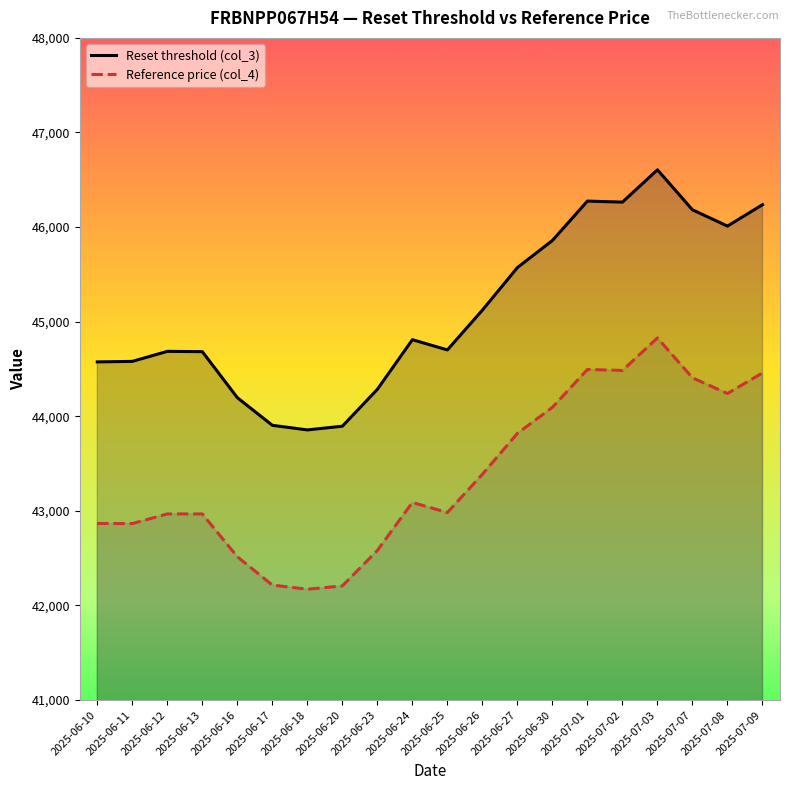

Rank the series by their maximum value, from highest to lowest.

Reset threshold (col_3), Reference price (col_4)